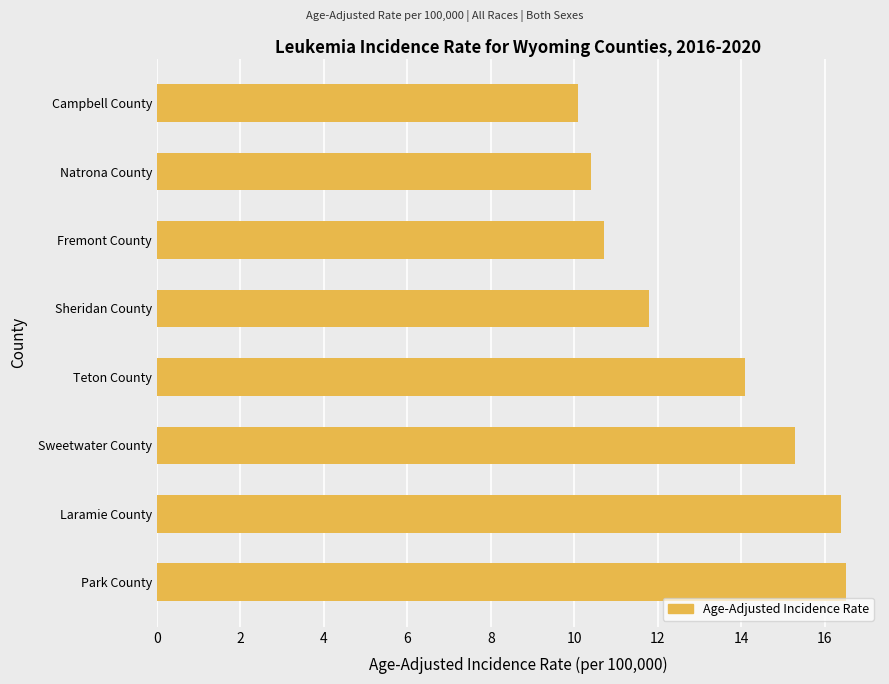

What is the average value?

13.2